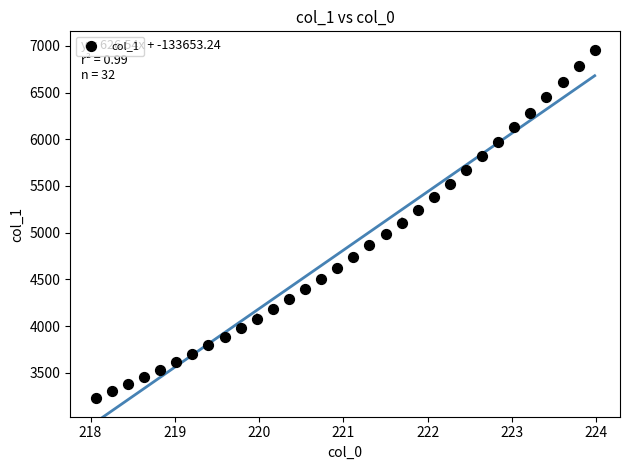

What is the range of X values (max minus min)?

5.9